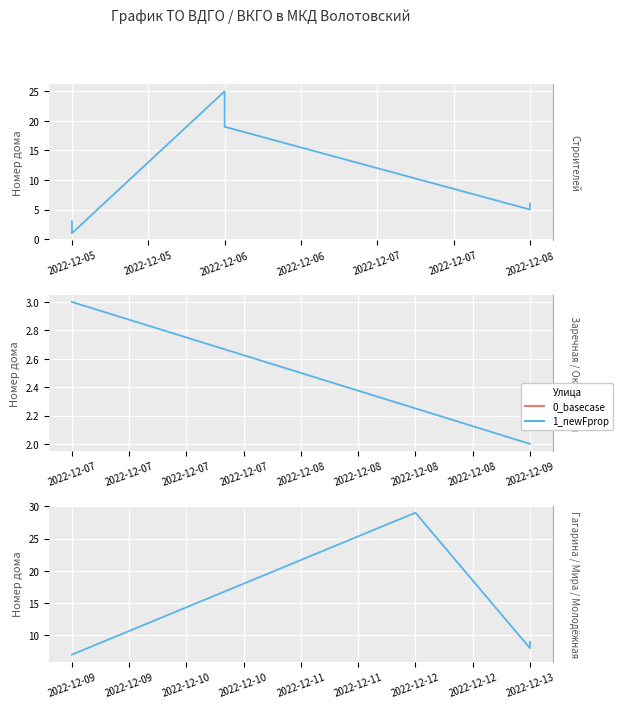

Is this an area chart (filled region under the line)?

No